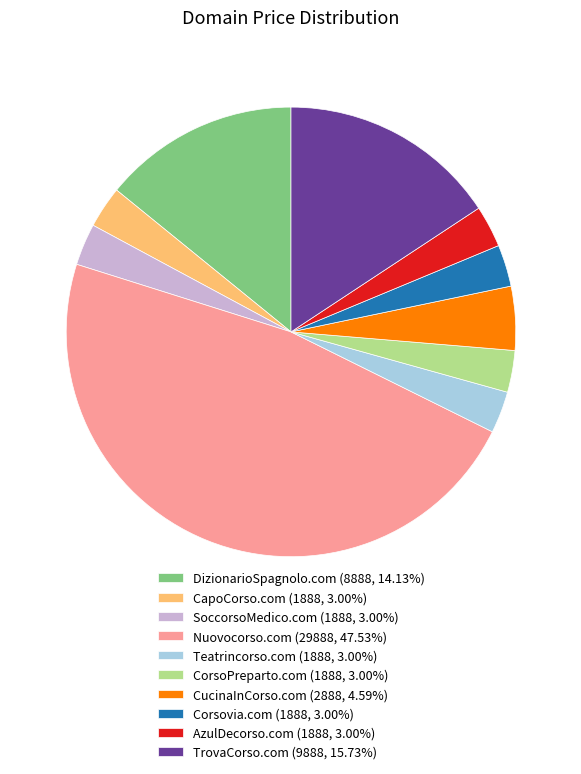

The Corsovia.com slice represents 11% of the pie. True or false?

False